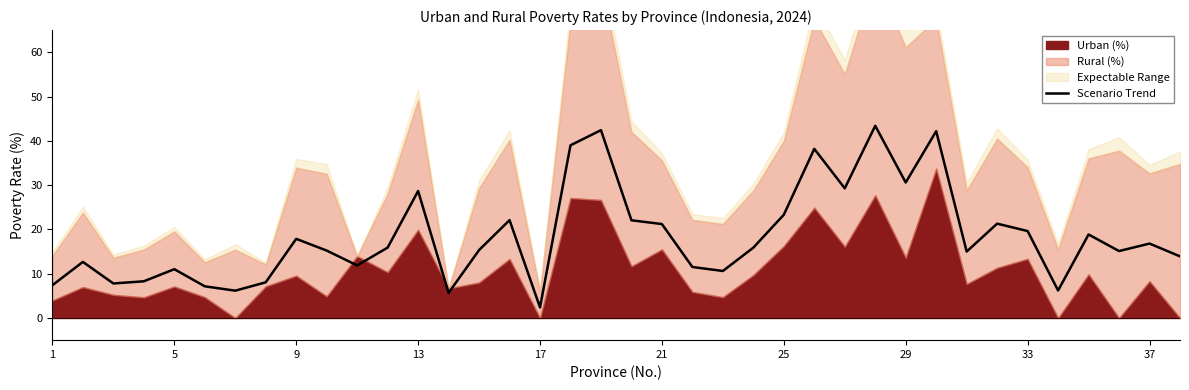

What is the minimum value shown in the chart?

2.4